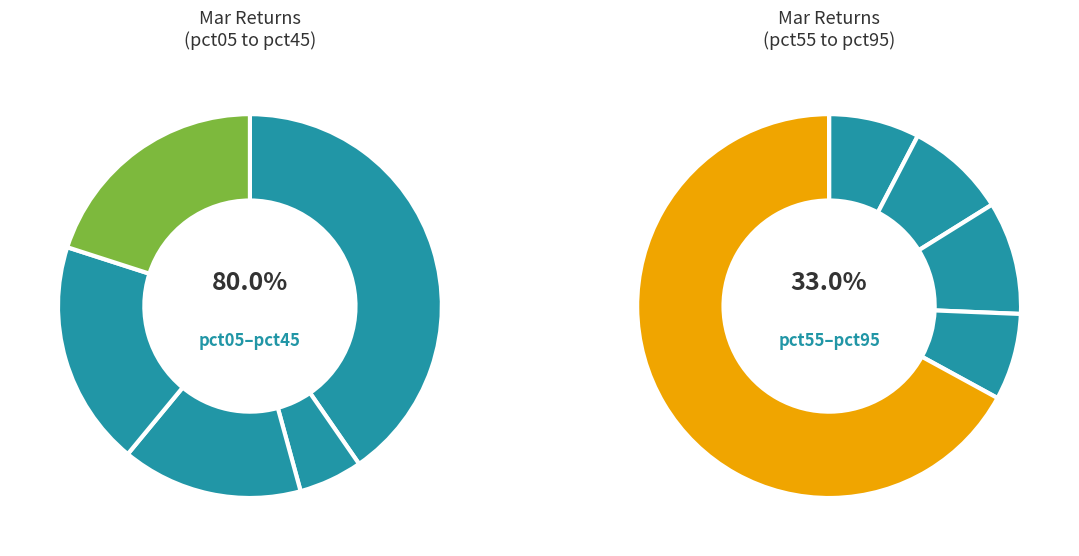

Do pct35 and pct95 together represent more than half of the pie?

Yes